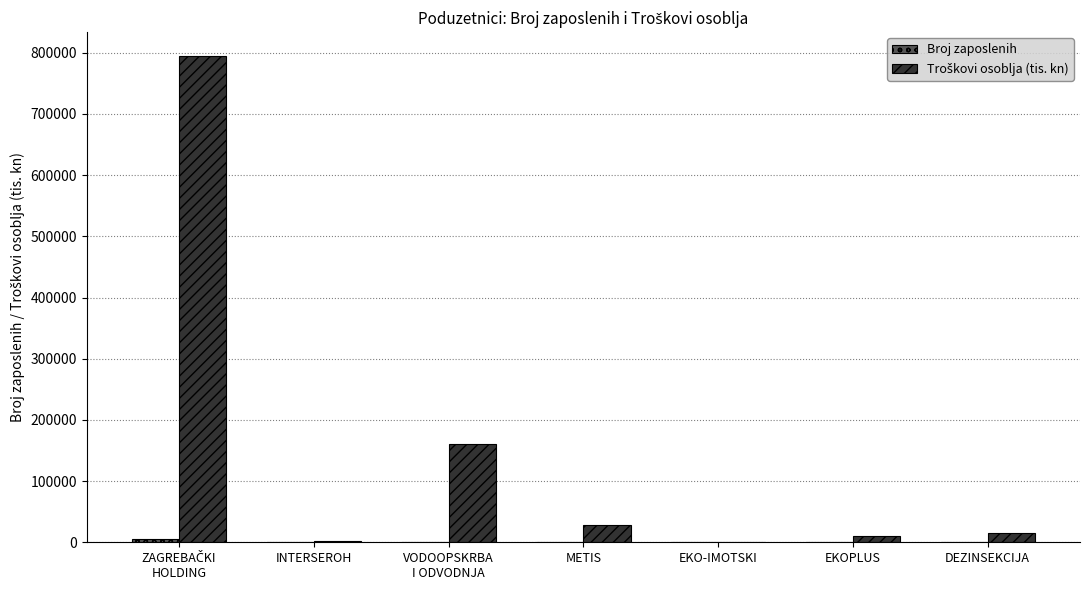

What is the maximum value shown in the chart?

794082.0